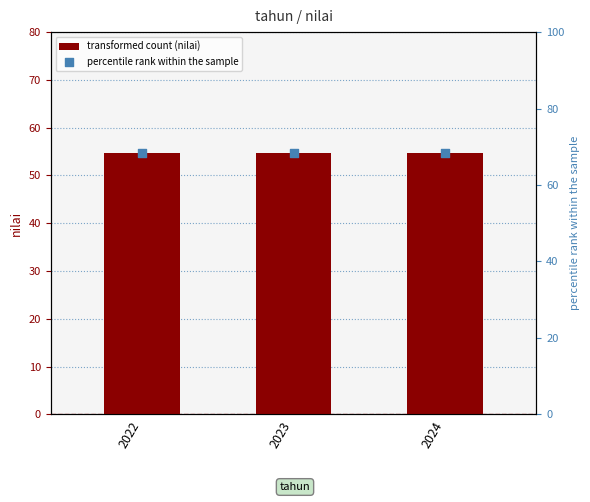

Which series has the largest total across all categories?

percentile rank within the sample